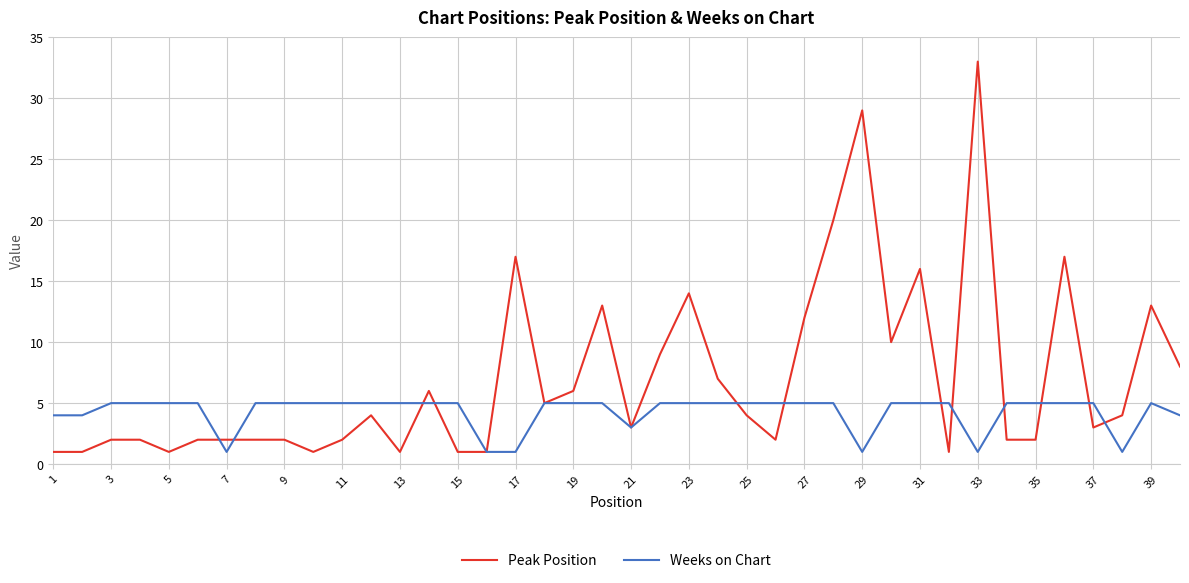

Which series has the widest spread of values?

Peak Position